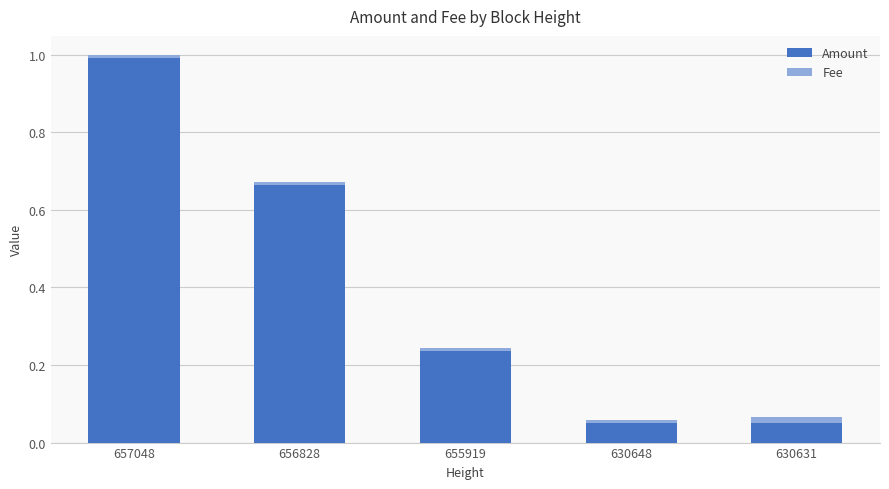

How many categories are shown in the chart?

5